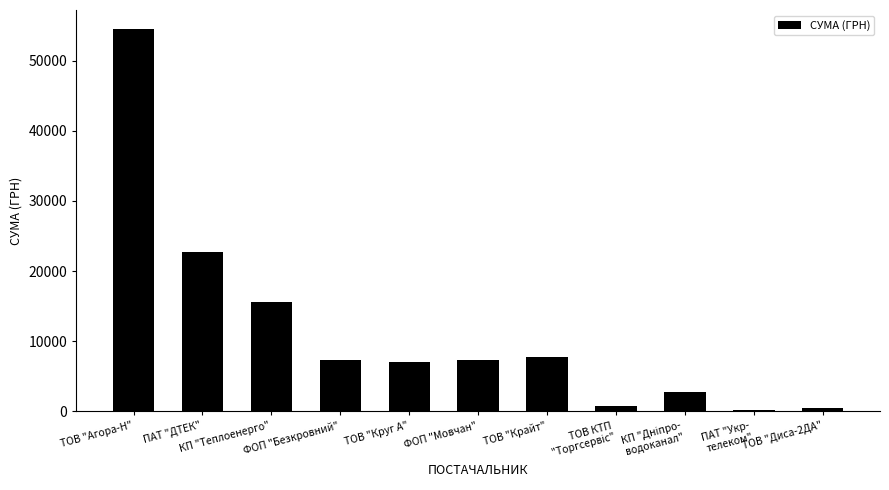

True or false: the data shows 7274.4 at ФОП "Безкровний".

True